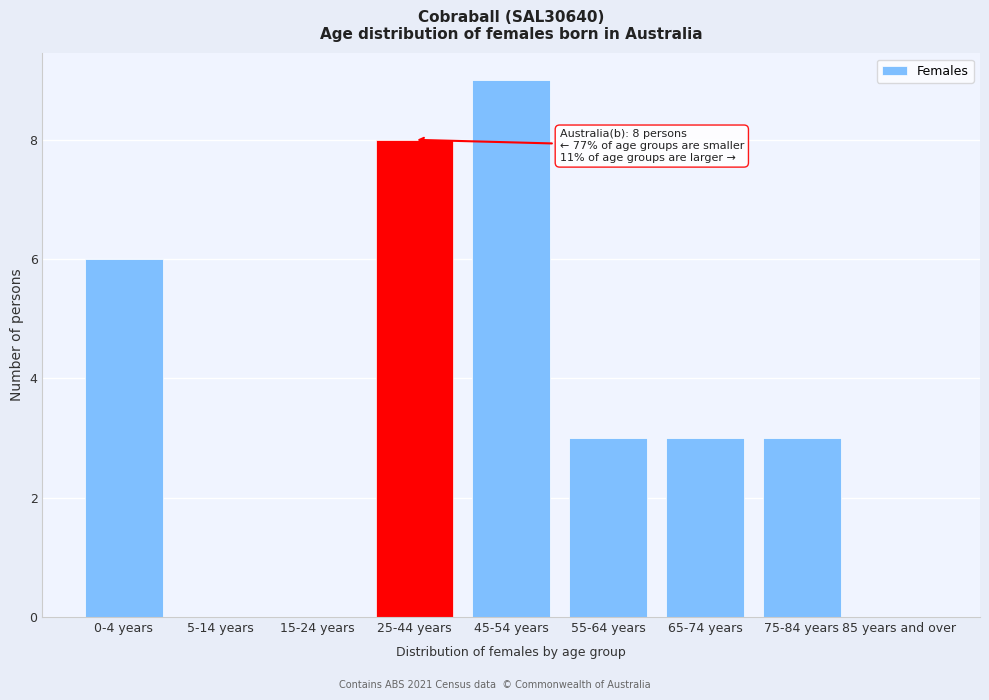

Reading right to left, extract all data points from this chart.

85 years and over=0	75-84 years=3	65-74 years=3	55-64 years=3	45-54 years=9	25-44 years=8	15-24 years=0	5-14 years=0	0-4 years=6